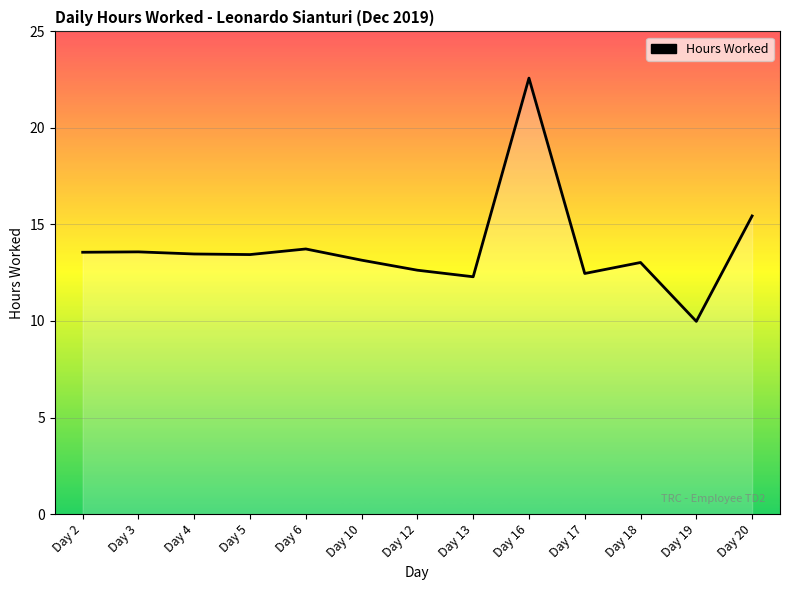

What is the minimum value shown in the chart?

10.0